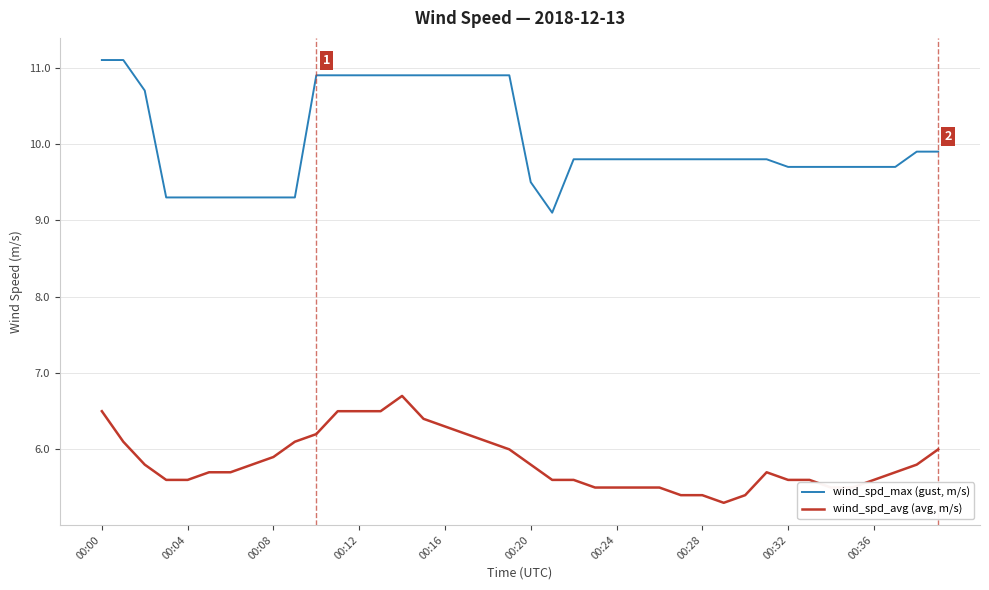

What is the smallest value displayed?

5.3